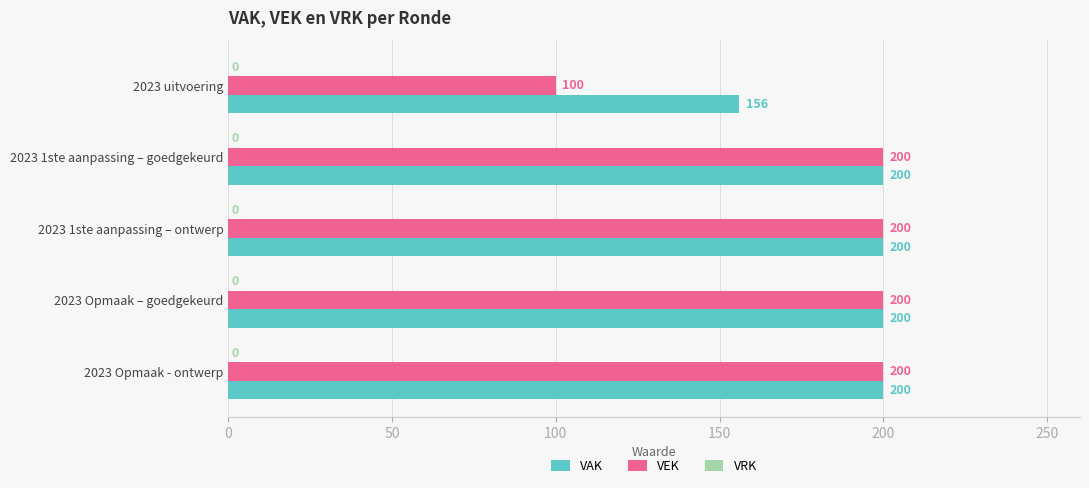

What is the maximum value shown in the chart?

200